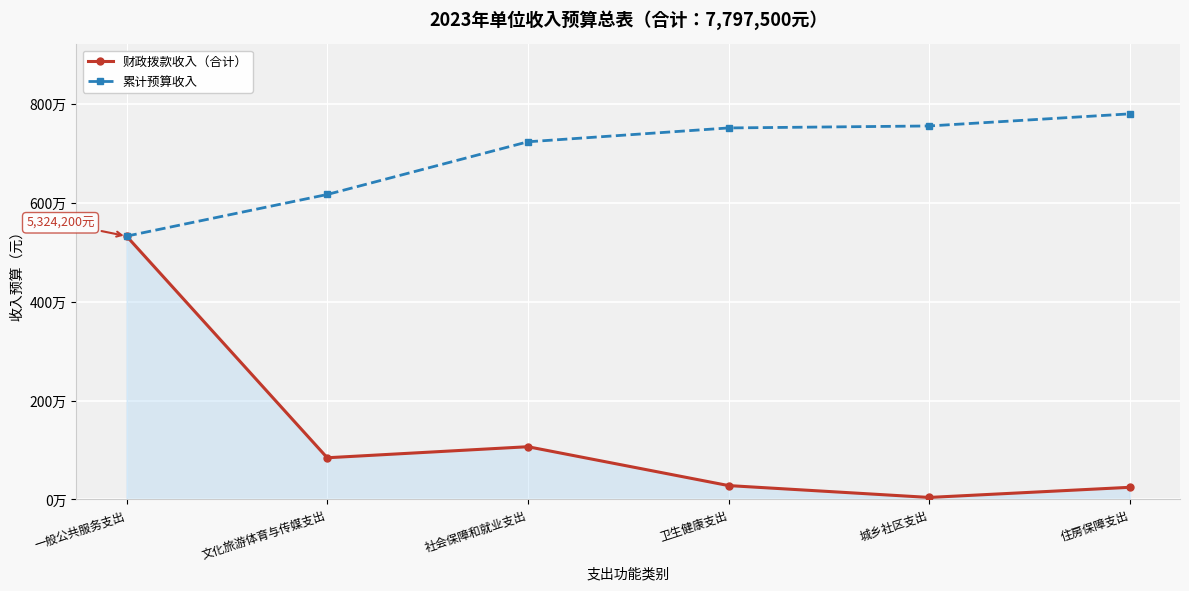

True or false: 累计预算收入 and 财政拨款收入（合计） cross at least once.

False